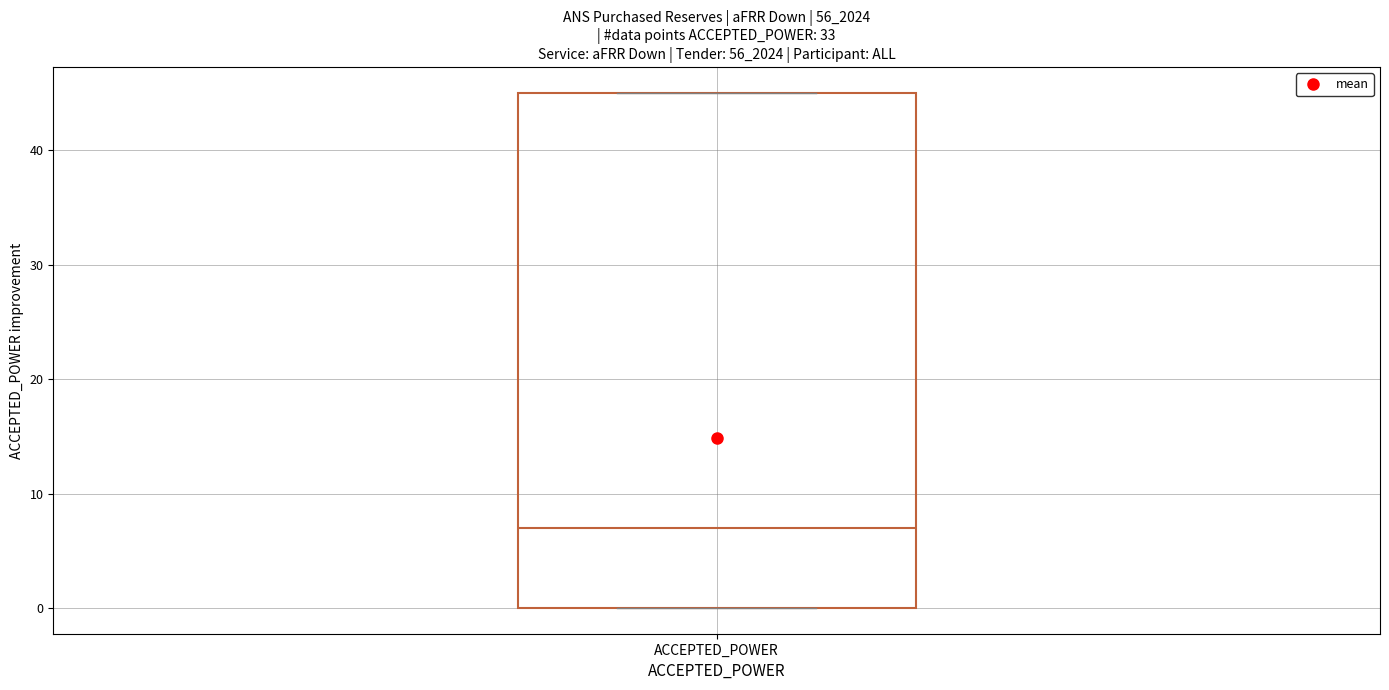

Where is the lower edge of the box for ACCEPTED_POWER on the y-axis? The values are not printed on the chart, so give them approximately, as read against the axis.

0